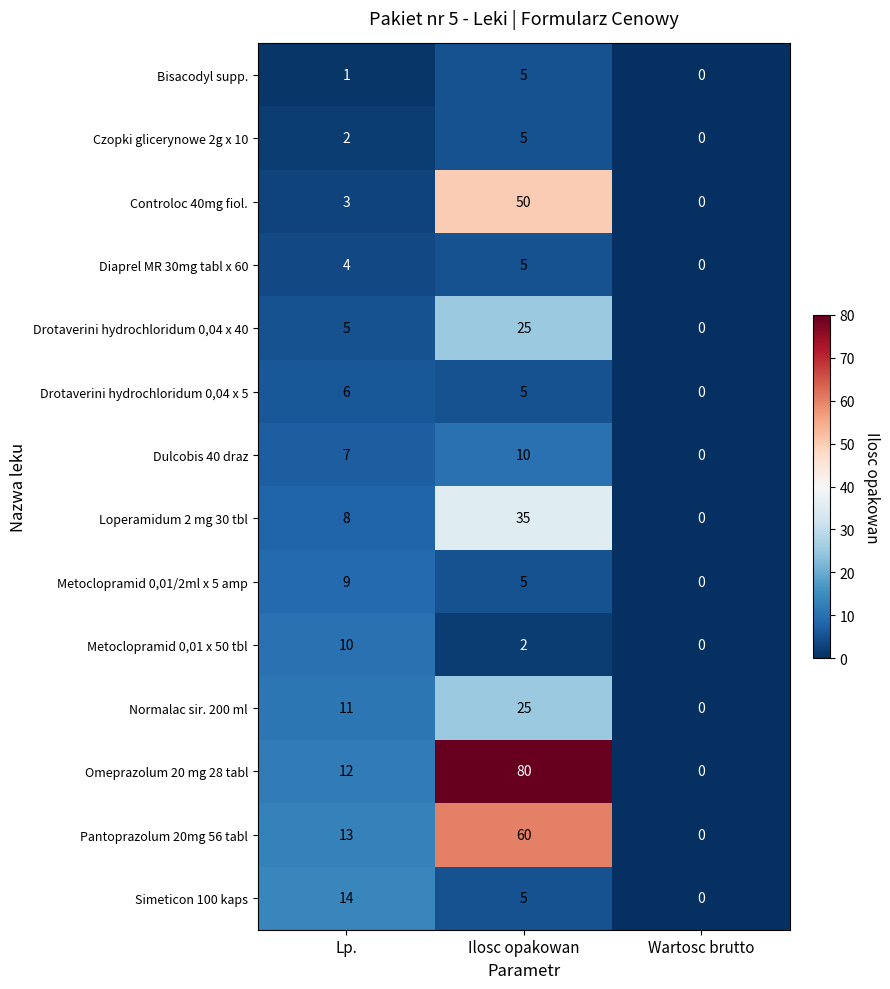

The value of Dulcobis 40 draz at Lp. is 12. True or false?

False